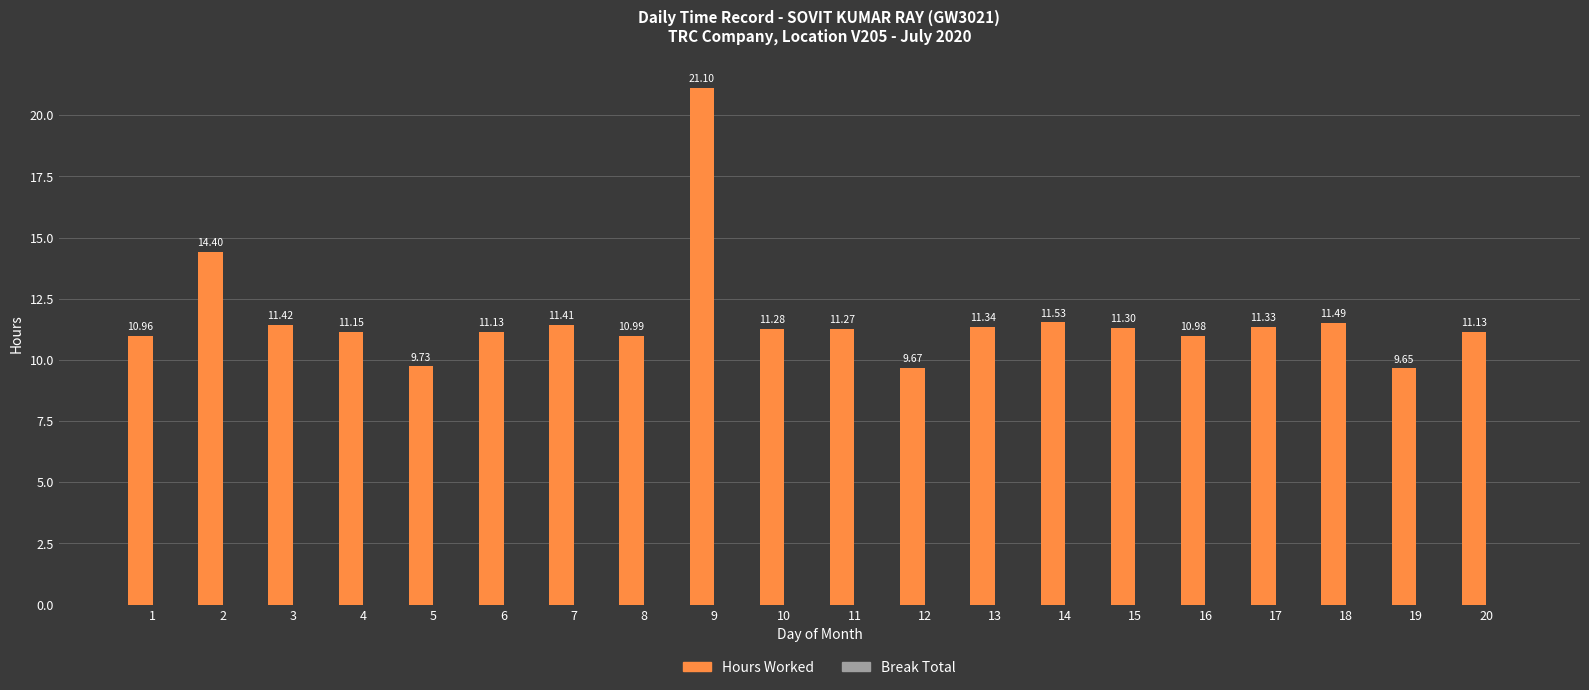

What is the greatest value displayed?

21.1